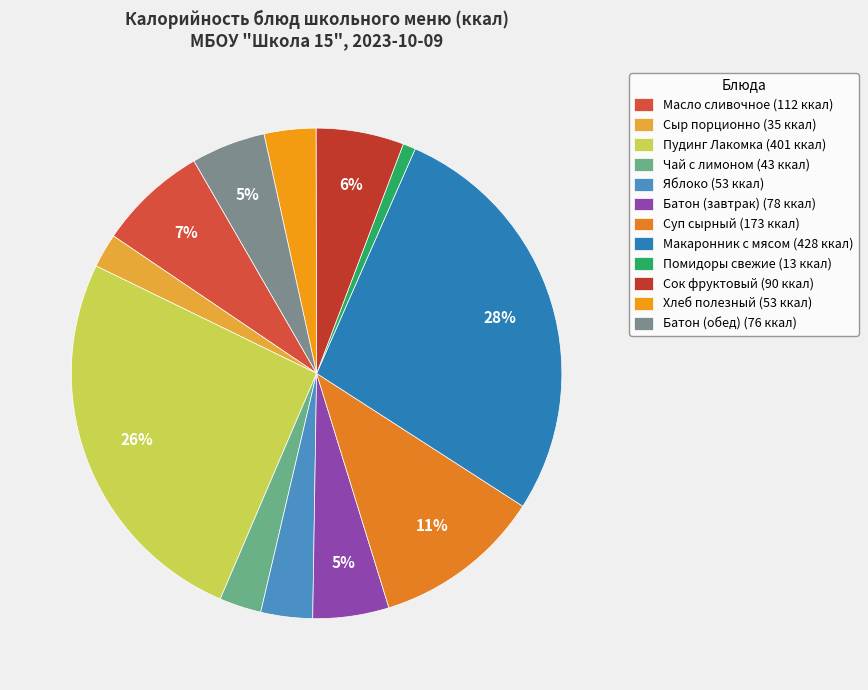

What is the change in value from Сыр порционно to Сок фруктовый?

+55